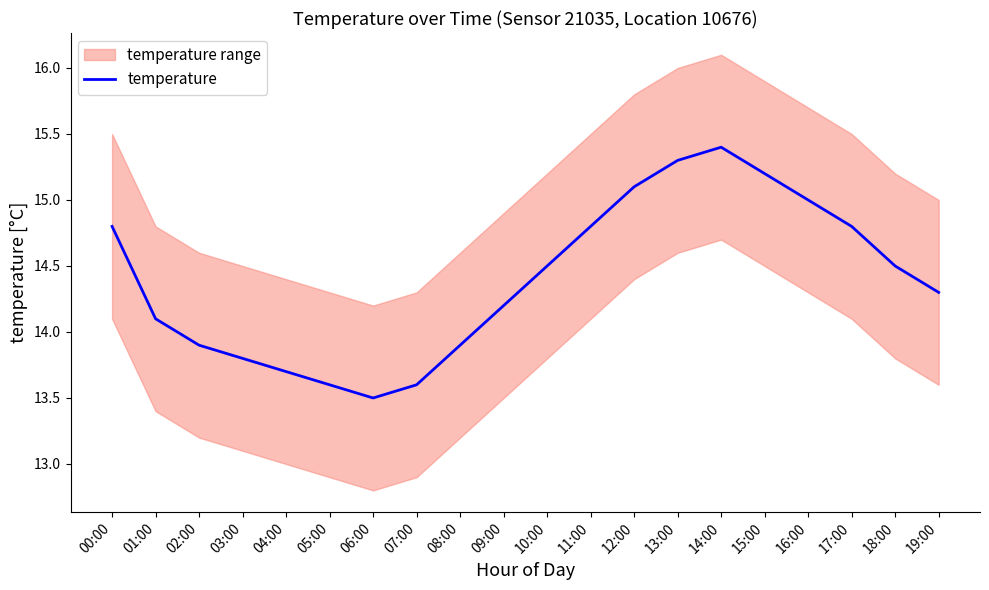

Where does the data first go above 14?

00:00